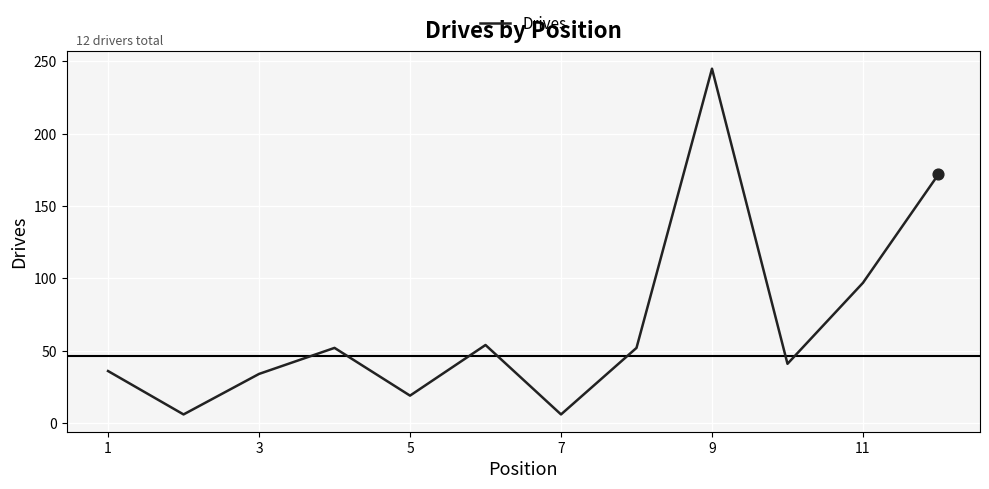

What is the greatest value displayed?

245